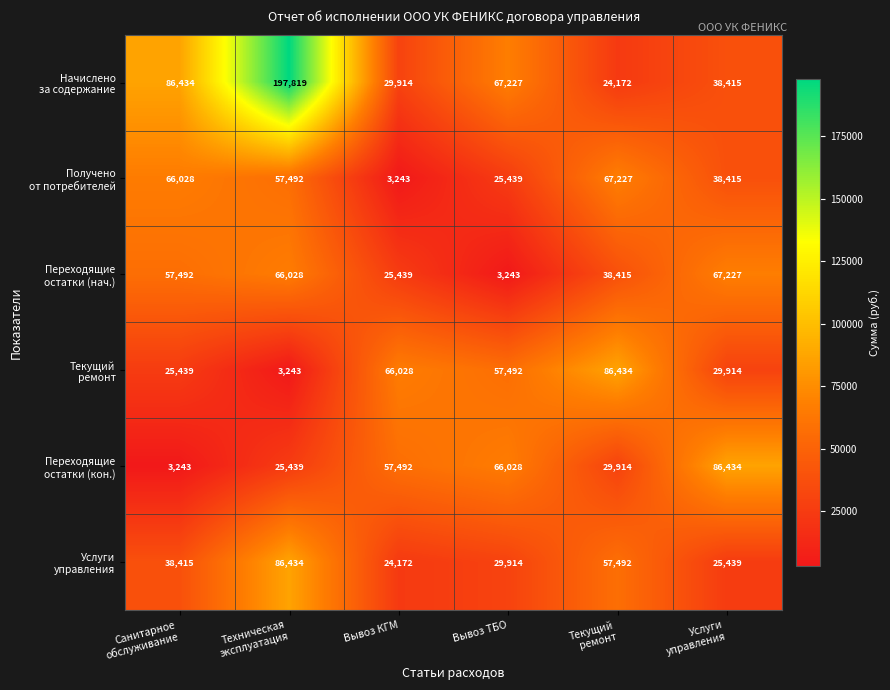

How many distinct data groups are displayed?

6